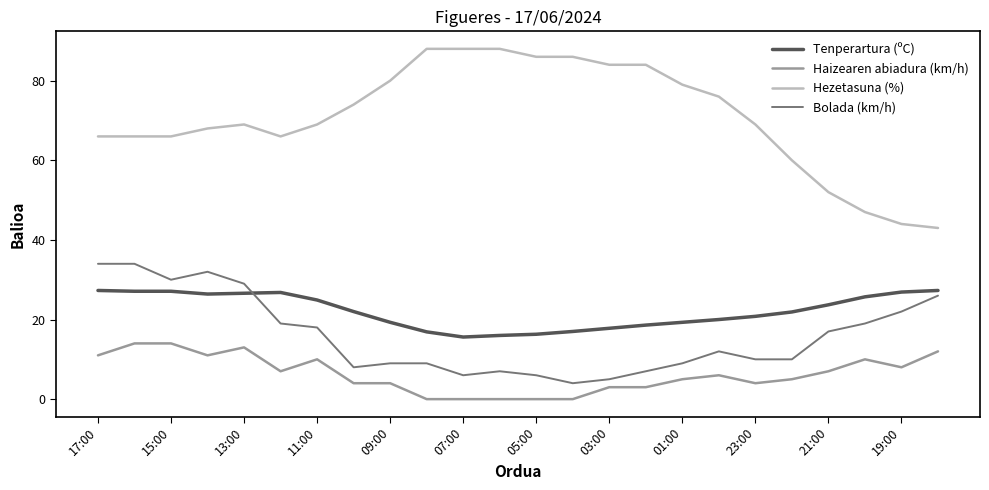

Rank the series by their maximum value, from highest to lowest.

Hezetasuna (%), Bolada (km/h), Tenperartura (ºC), Haizearen abiadura (km/h)